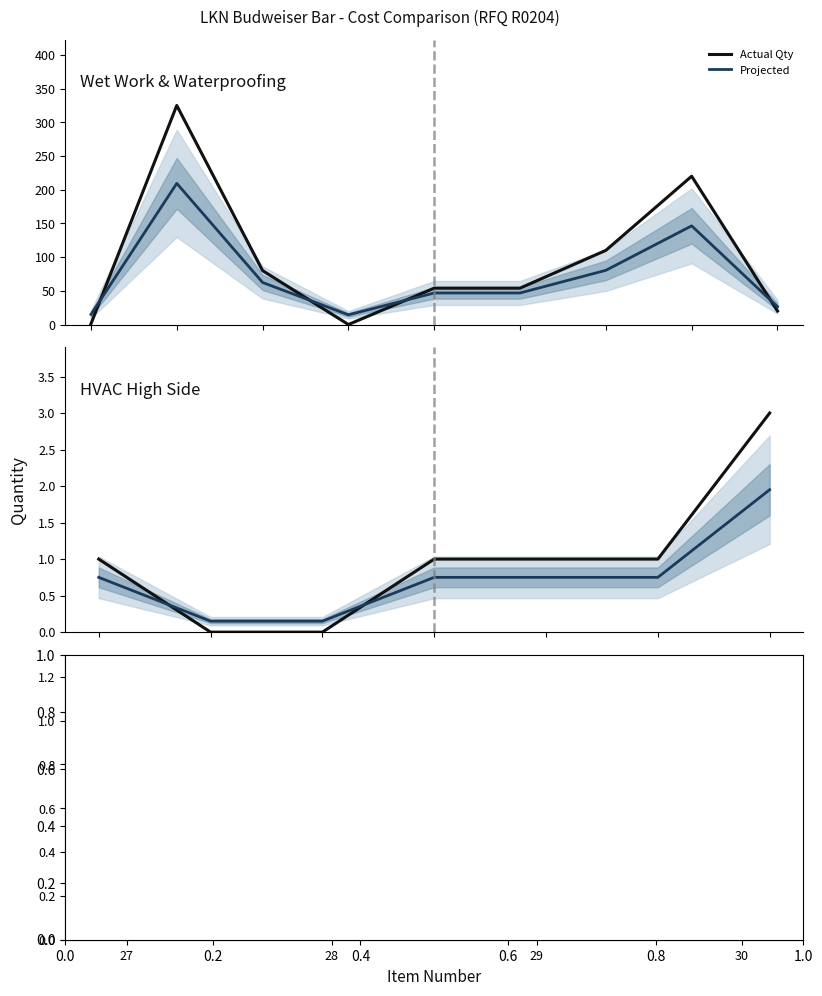

Between which two adjacent categories do Actual Qty and Projected first intersect?

28 and 29